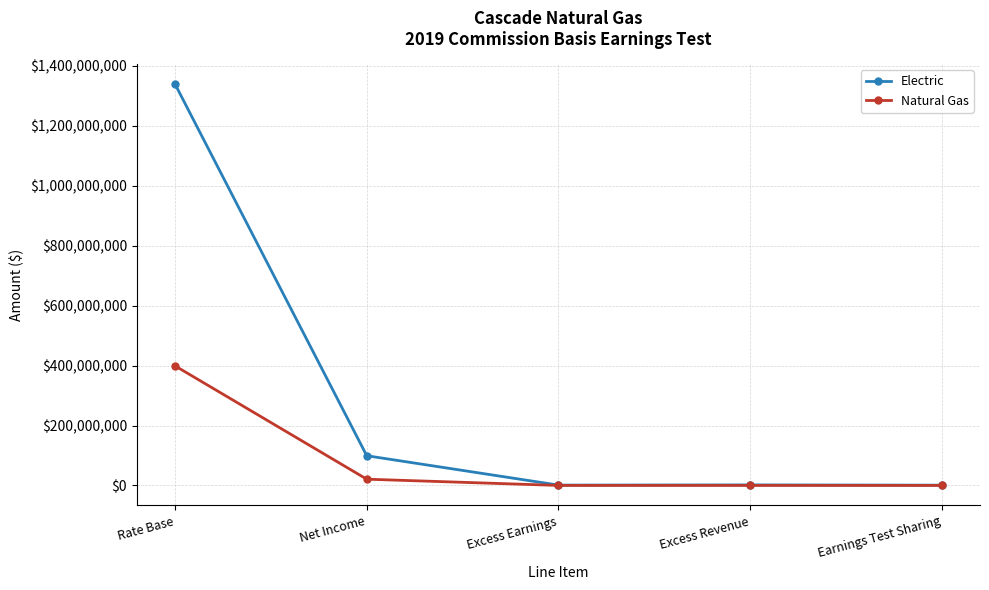

The value of Natural Gas at Excess Revenue is 0.0. True or false?

True